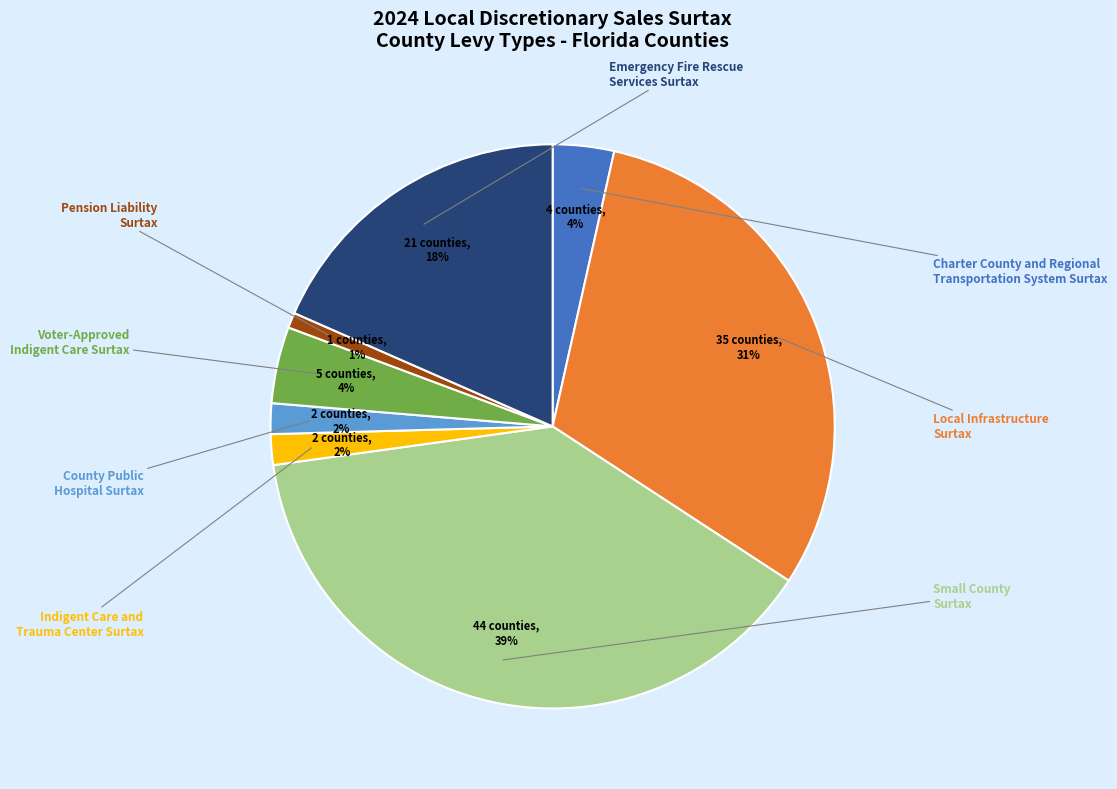

To the nearest percent, what portion does Charter County and Regional Transportation System Surtax represent?

4%